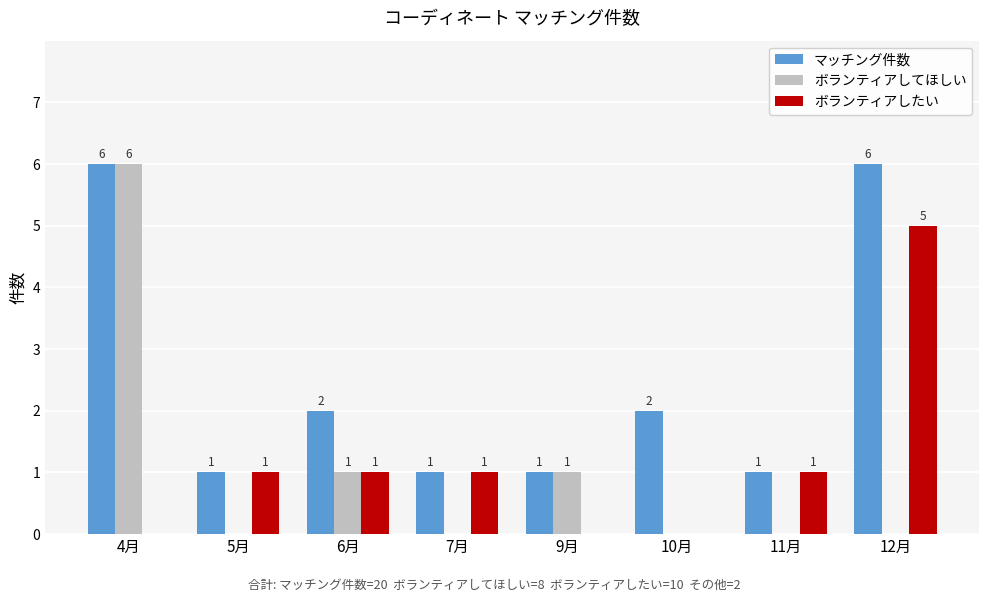

What is the sum of the マッチング件数 values at 4月 and 9月?

7